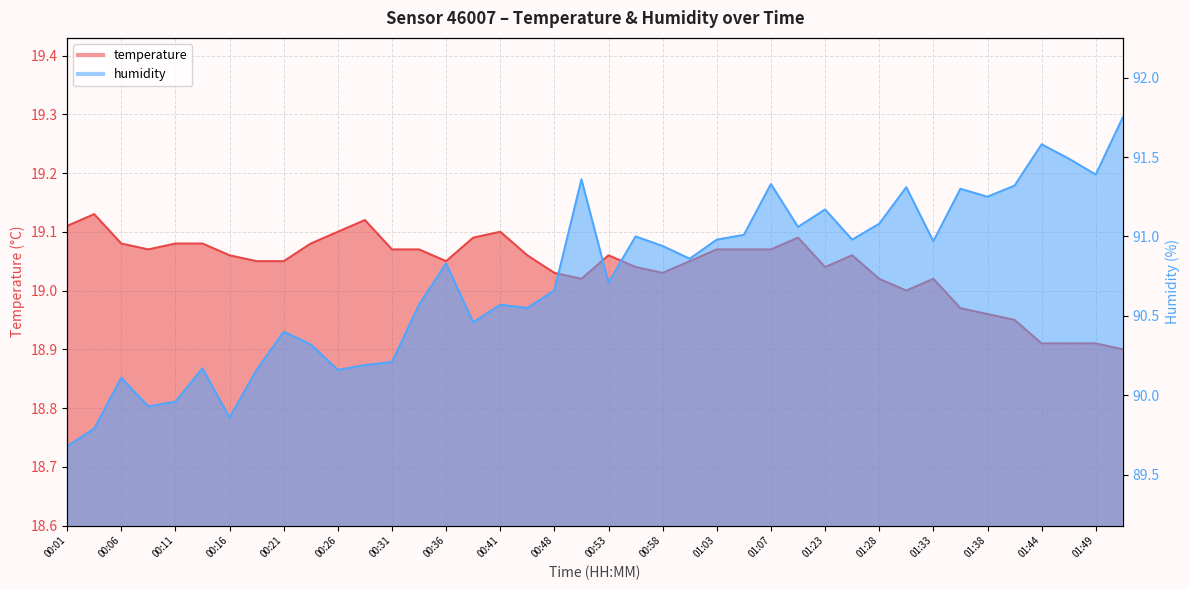

What is the sum of all temperature values?

761.6